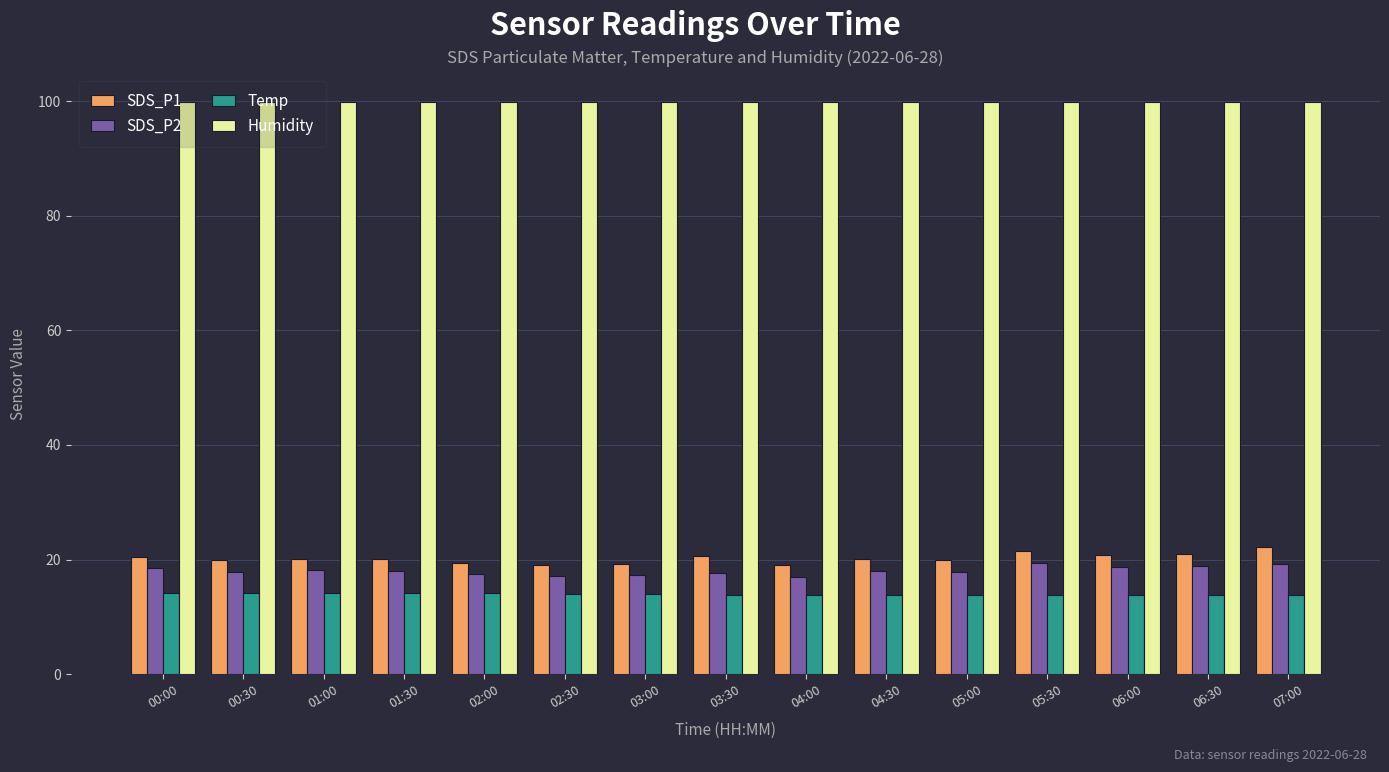

At how many categories does at least one series exceed 17?

15